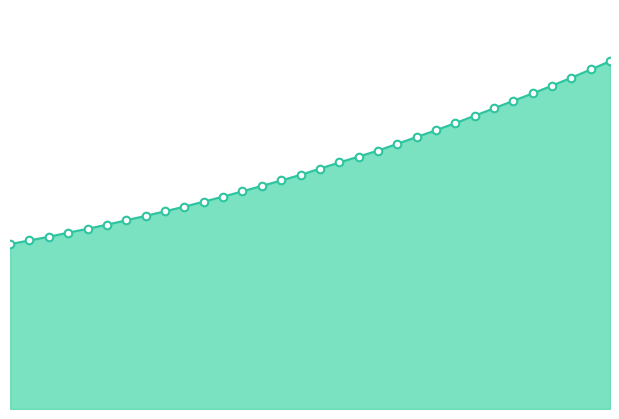

Does the chart have visible grid lines?

No